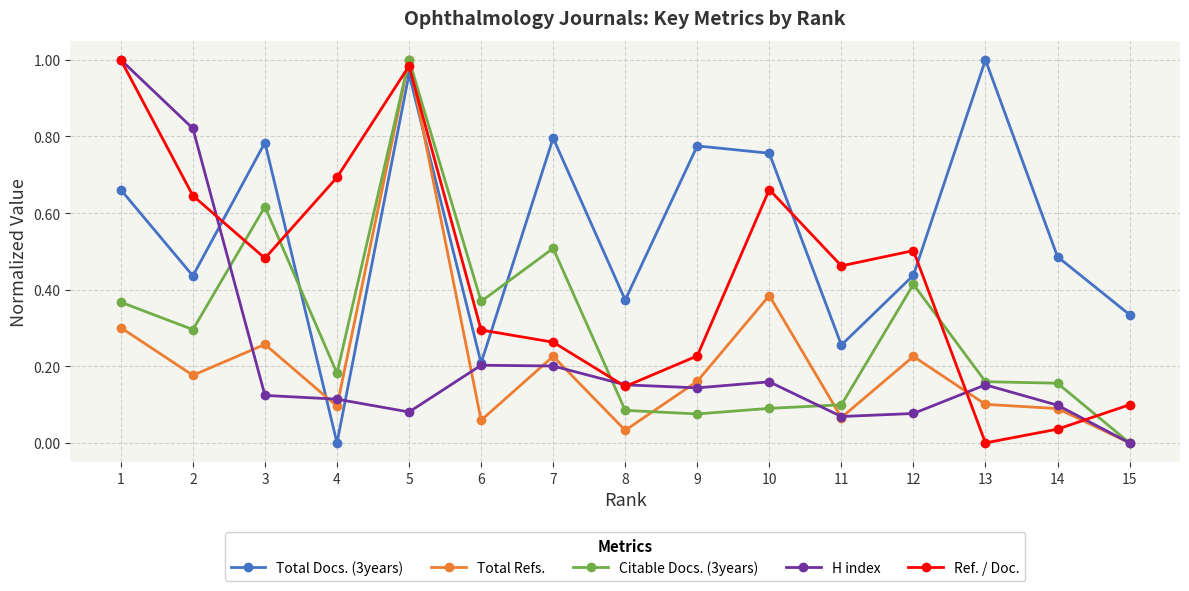

True or false: Ref. / Doc. has a value of 0.1 at 15.

True